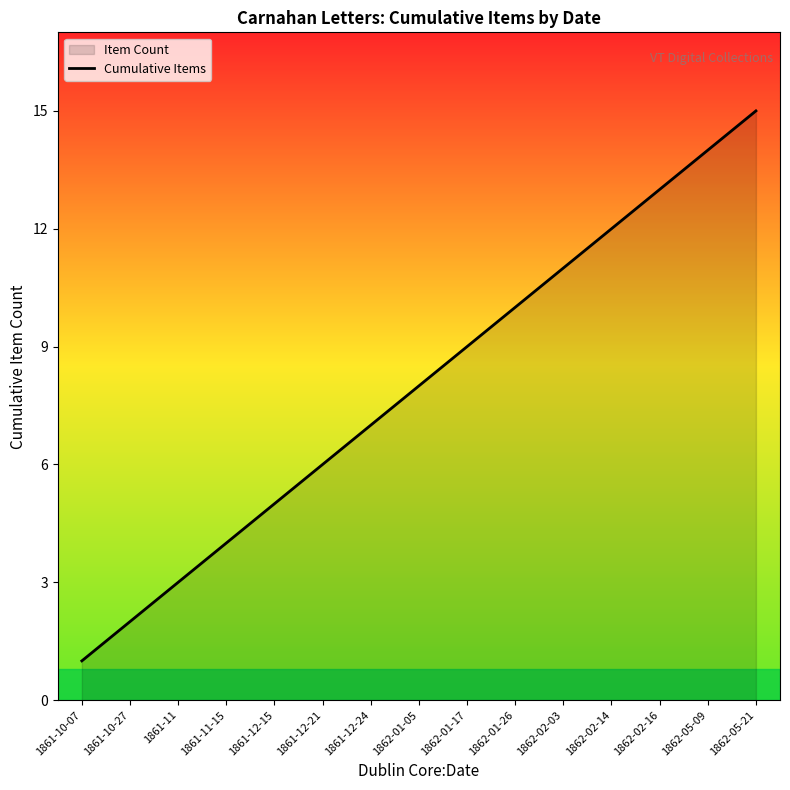

Rank the categories by value from highest to lowest.

1862-05-21, 1862-05-09, 1862-02-16, 1862-02-14, 1862-02-03, 1862-01-26, 1862-01-17, 1862-01-05, 1861-12-24, 1861-12-21, 1861-12-15, 1861-11-15, 1861-11, 1861-10-27, 1861-10-07